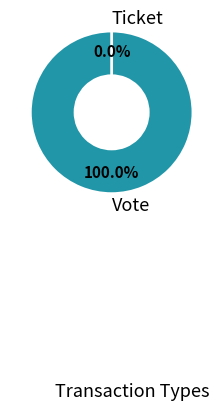

To the nearest percent, what percentage of the pie is Vote?

100%